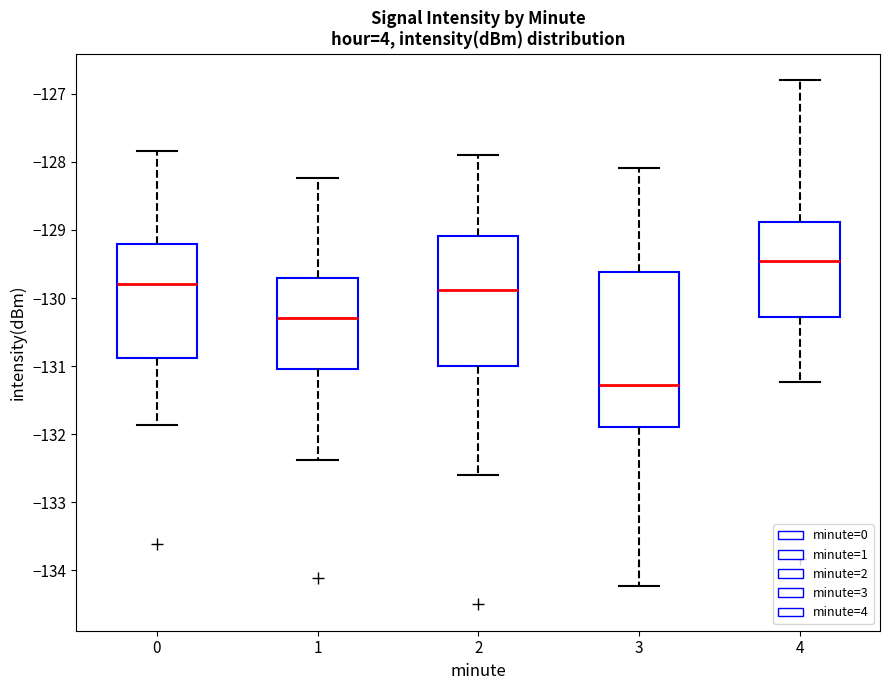

Which box's median line is the lowest?

3